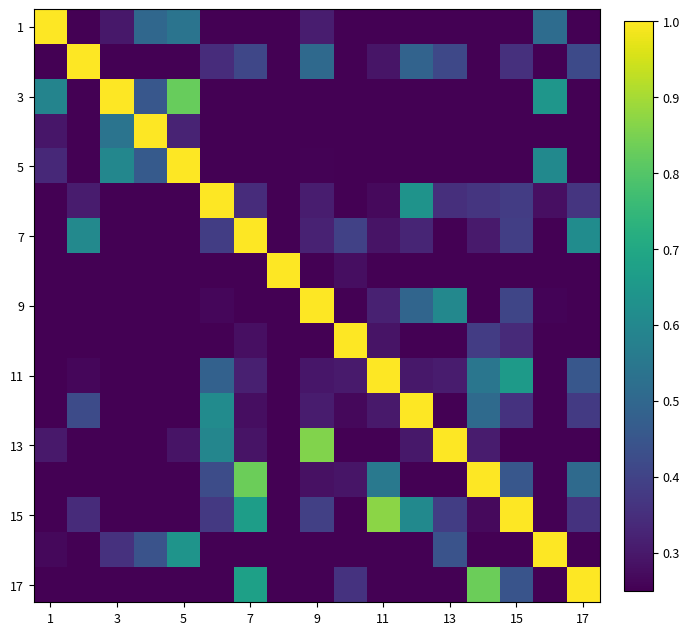

What is the maximum value shown in the chart?

1.0